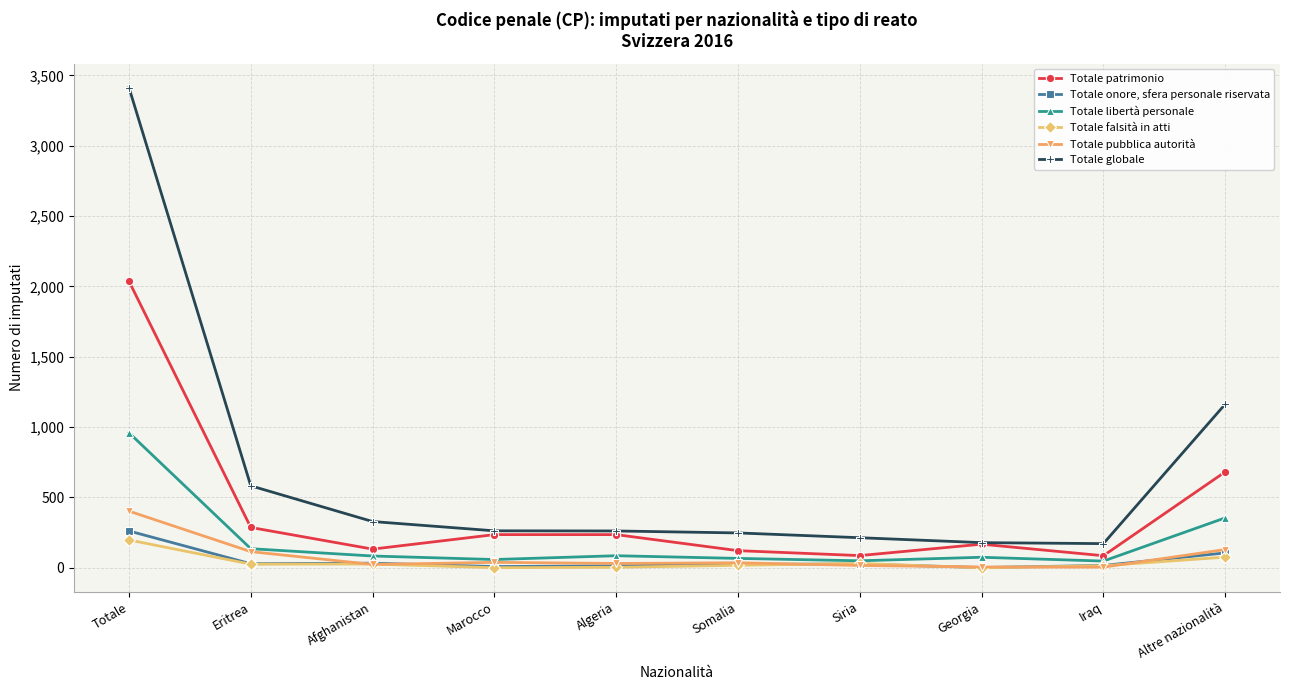

What is the sum of the Totale pubblica autorità values at Afghanistan and Algeria?

55